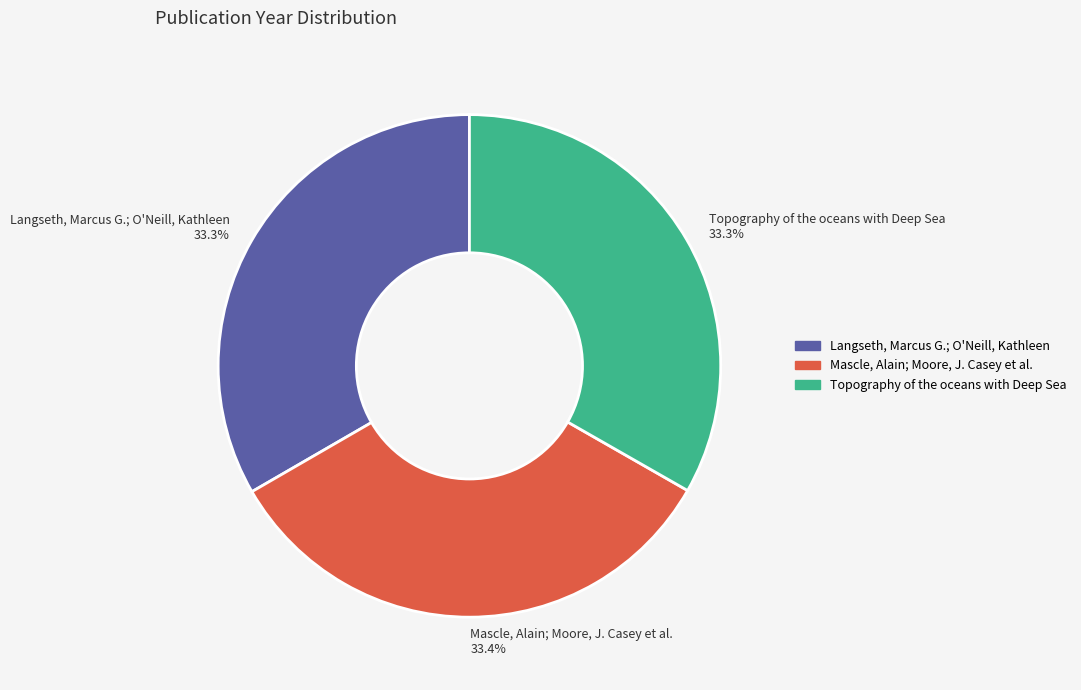

Is it true that Topography of the oceans with Deep Sea is 25% of the pie?

False